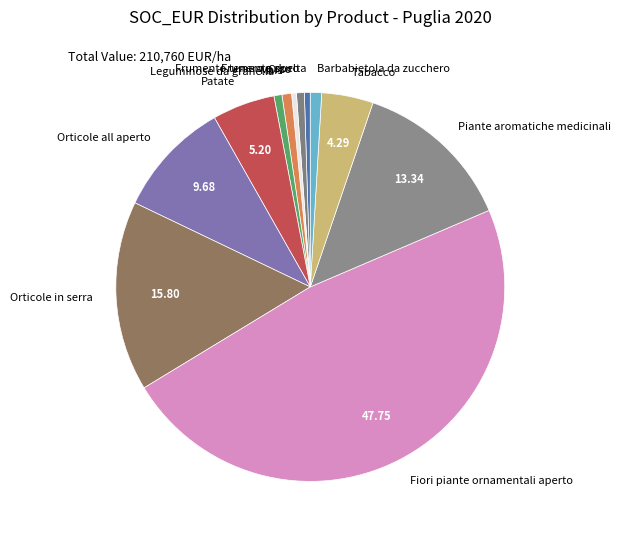

True or false: Orticole in serra accounts for 16% of the total.

True